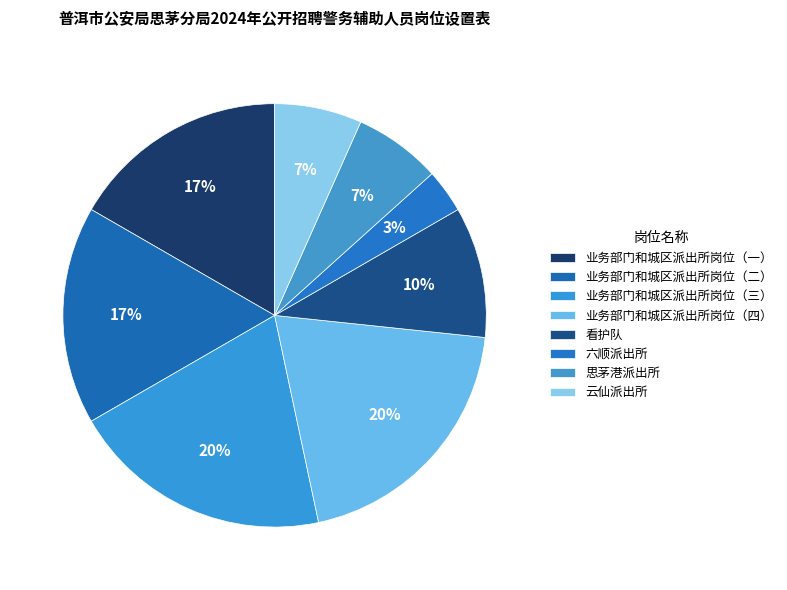

Which slice is the largest?

业务部门和城区派出所岗位（三）